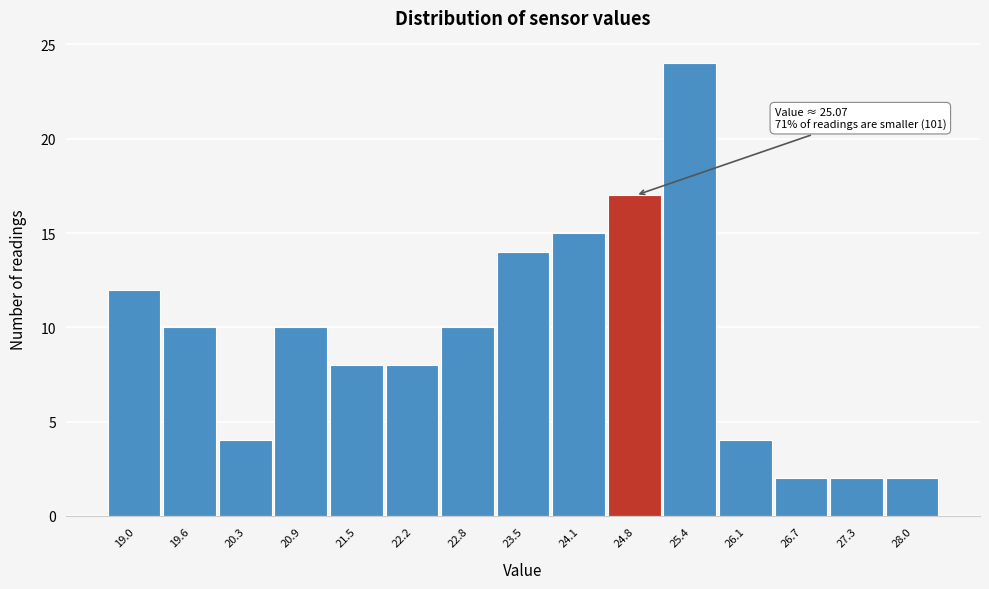

Reading left to right, extract all data points from this chart.

12	10	4	10	8	8	10	14	15	17	24	4	2	2	2